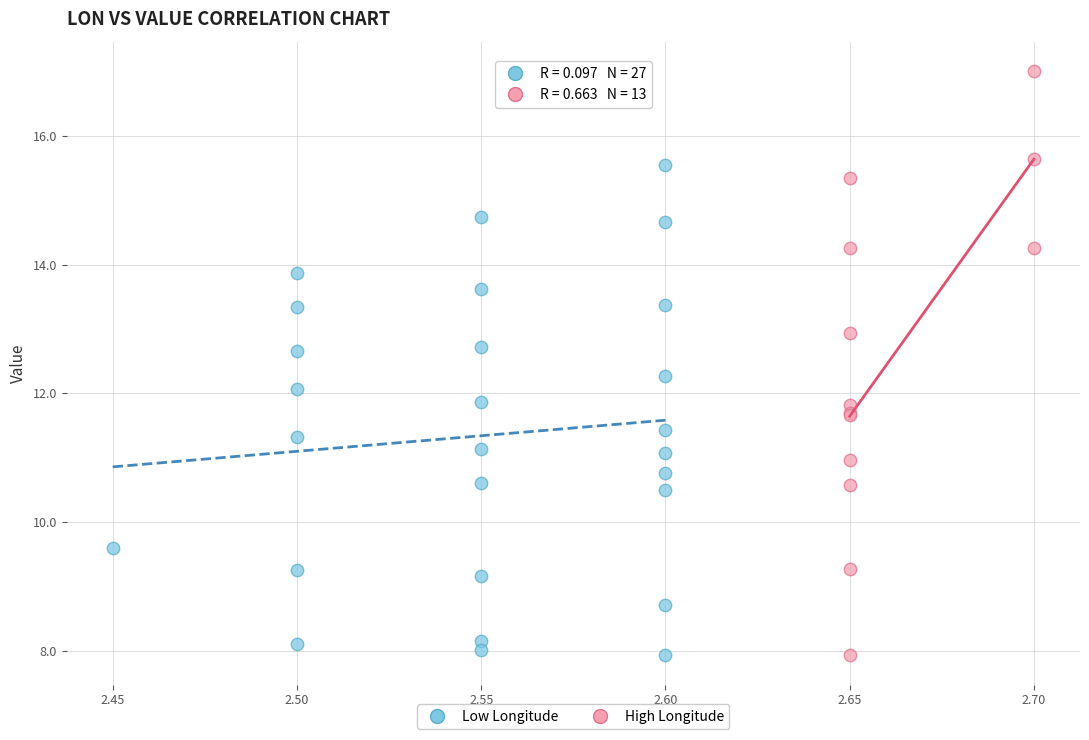

What are all the series names shown in the legend?

Low Longitude, High Longitude